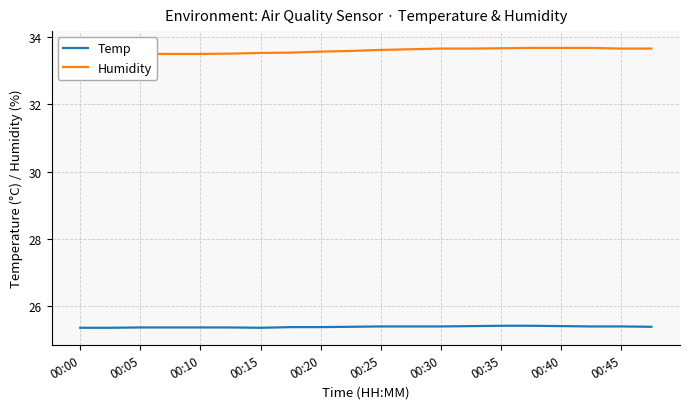

True or false: Humidity has a value of 33.7 at 19.

True